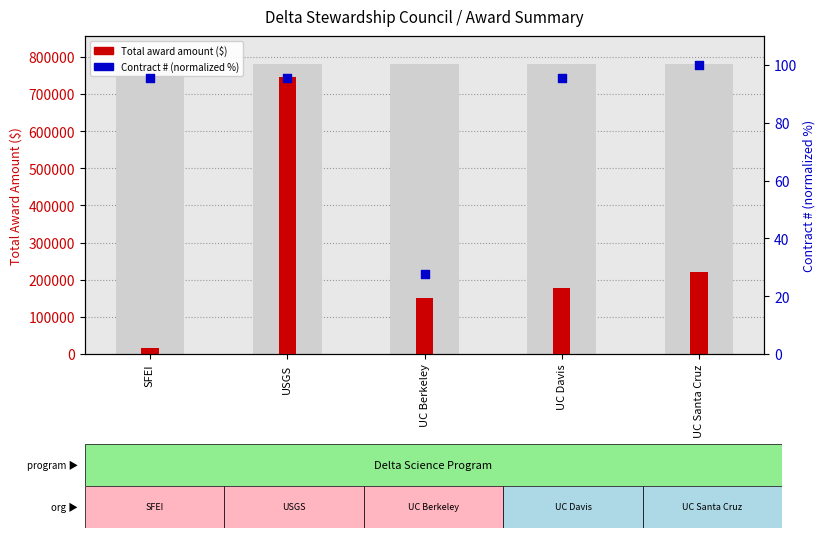

Which series contains the lowest Y value?

Contract # (normalized %)